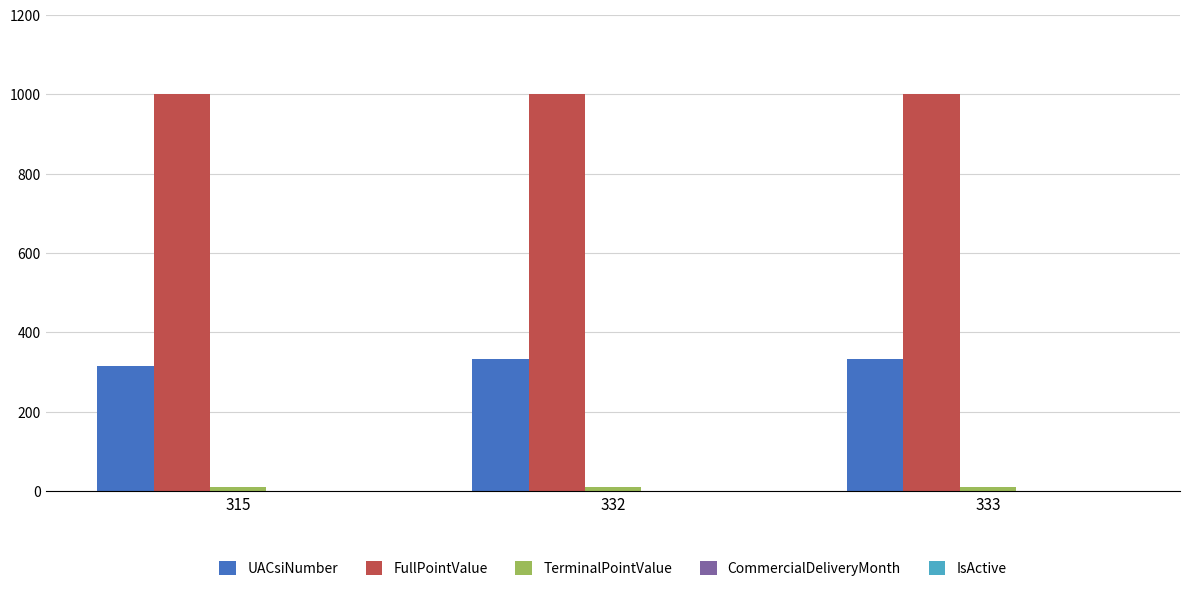

What is the average value of the FullPointValue series?

1000